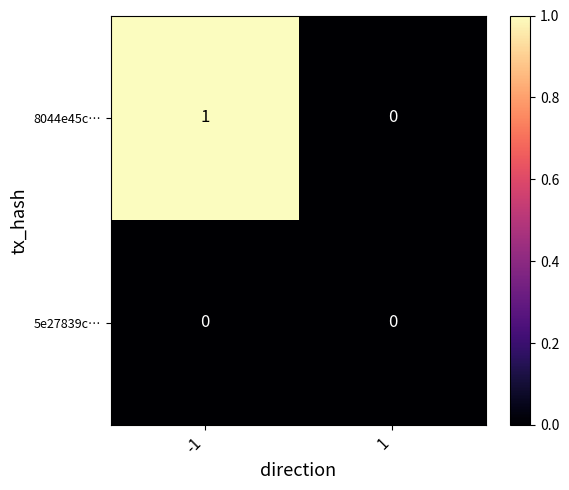

Which series has the widest spread of values?

8044e45c…